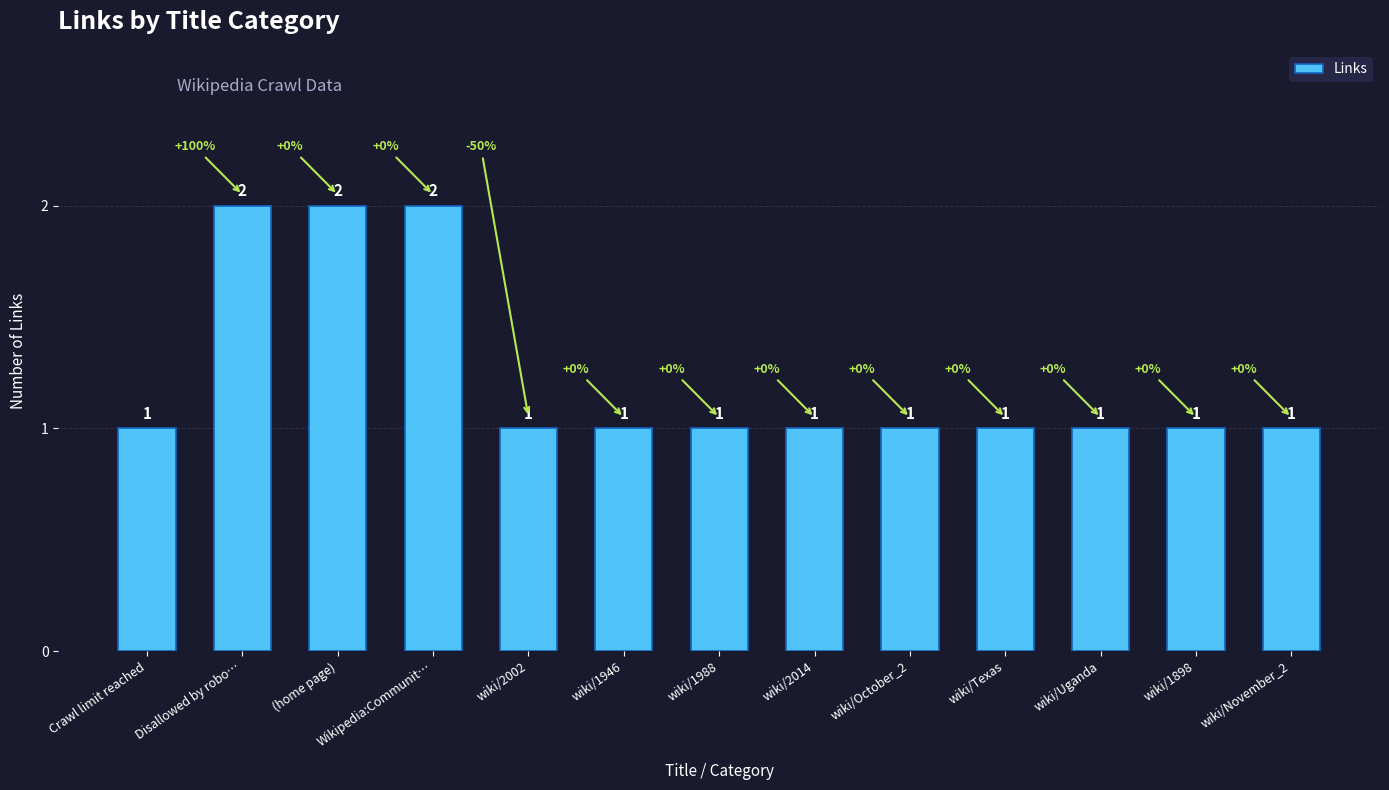

What is the value of the 5th bar from the left?

1